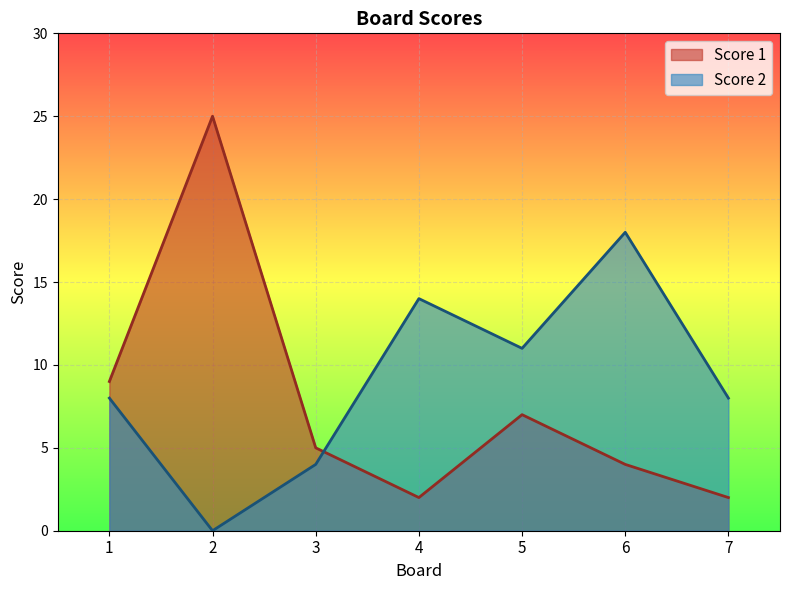

Reading left to right, extract all data points from this chart.

Score 1: 1=9	2=25	3=5	4=2	5=7	6=4	7=2
Score 2: 1=8	2=0	3=4	4=14	5=11	6=18	7=8